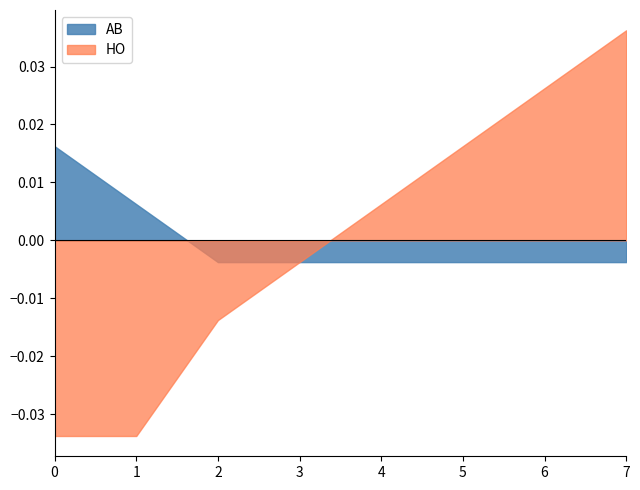

At which label is HO closest to 0?

3